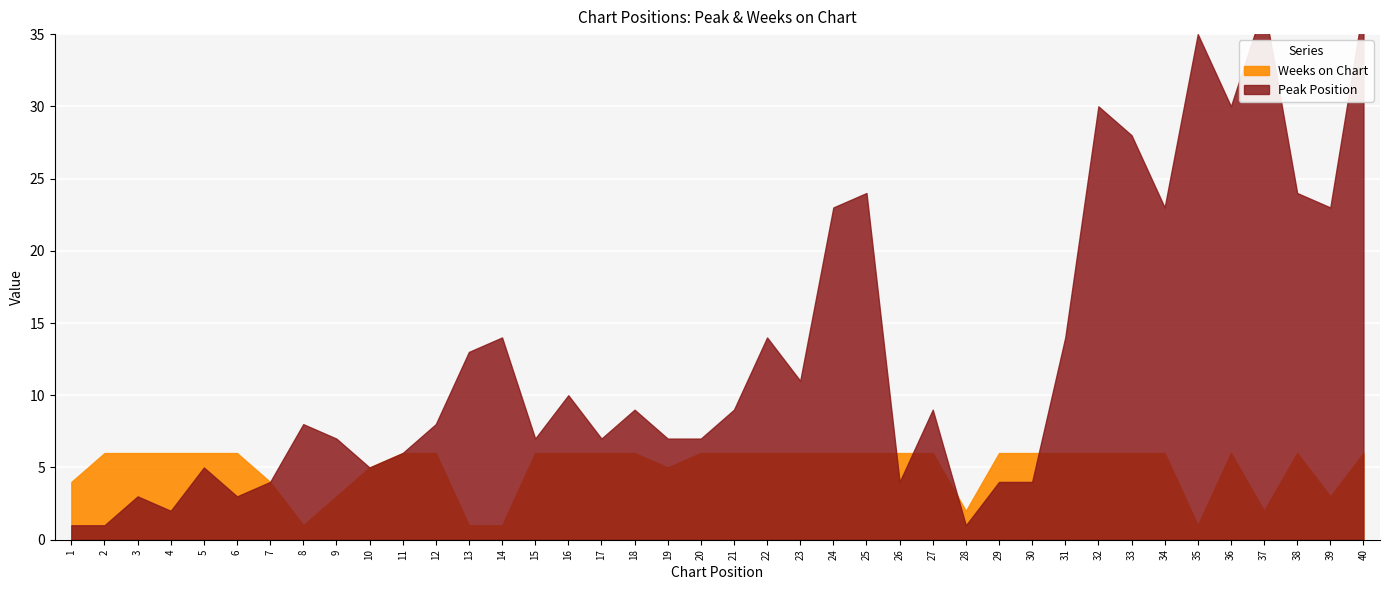

What is the sum of all Weeks on Chart values?

200